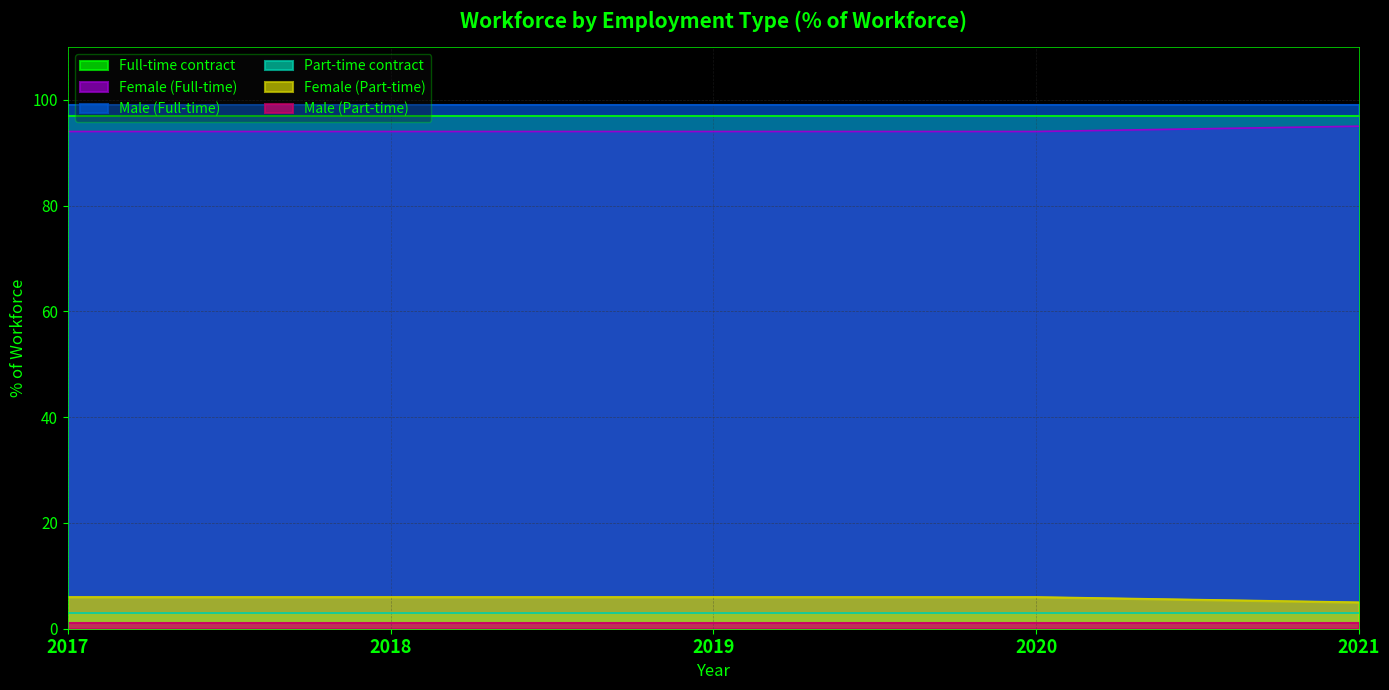

Between 2019 and 2021, which is larger?

2019